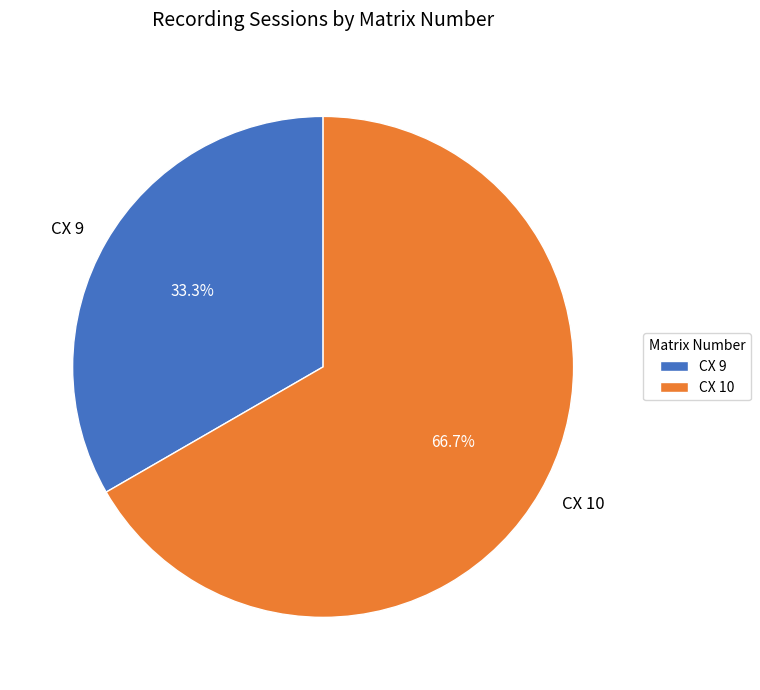

Count the number of slices in the pie.

2